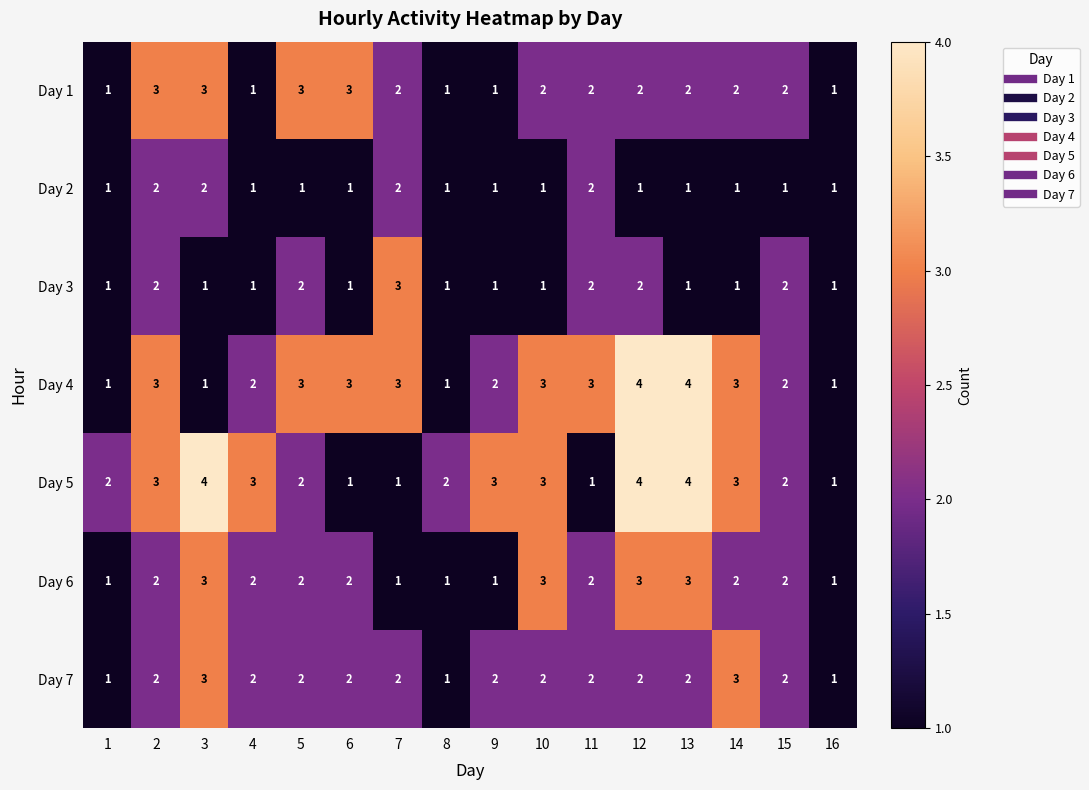

What is the difference between the maximum and second lowest values in the Day 5 series?

3